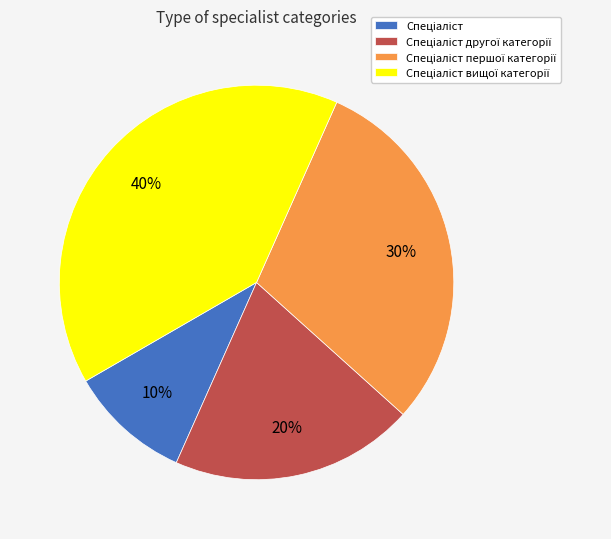

How many segments does this pie chart have?

4